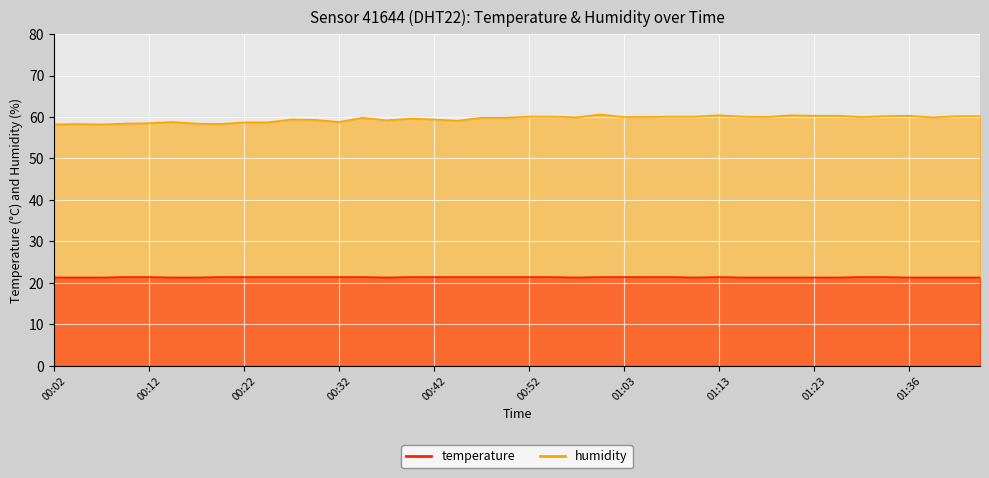

The value of humidity at 00:12 is 82.8. True or false?

False